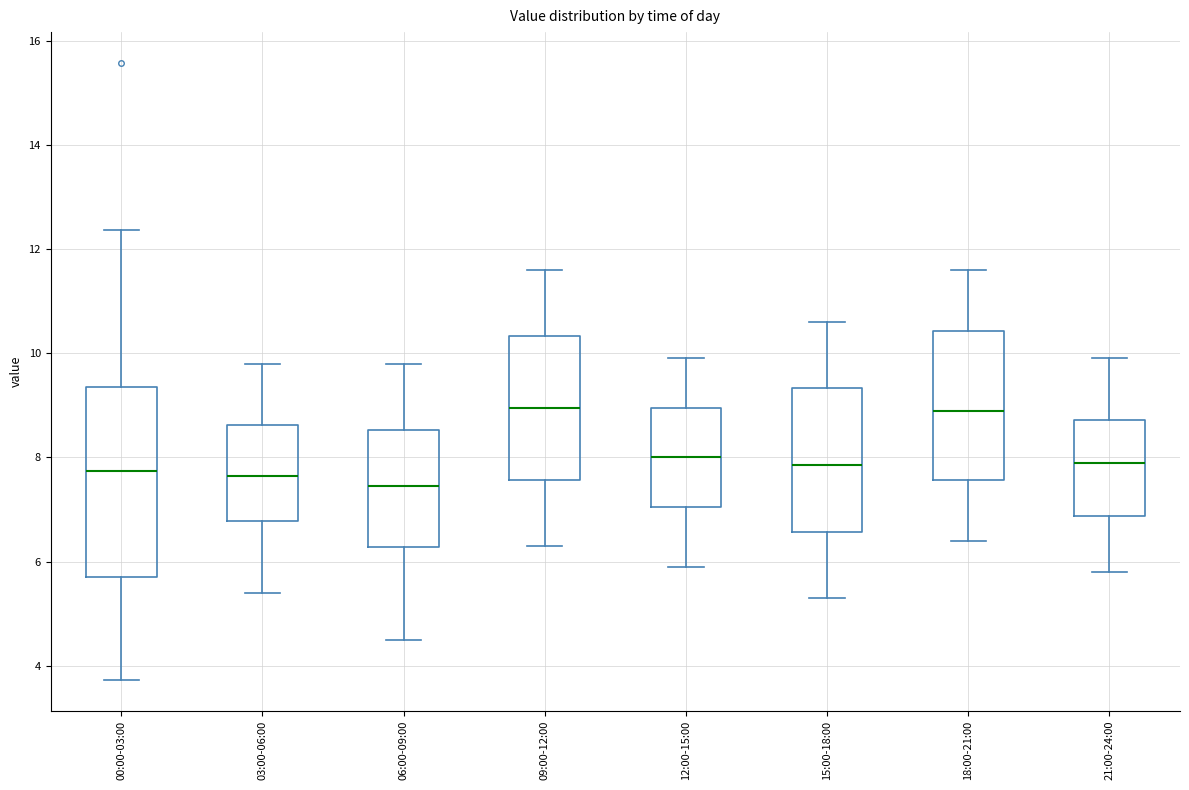

Where is the upper edge of the box for 03:00-06:00 on the y-axis? The values are not printed on the chart, so give them approximately, as read against the axis.

8.6